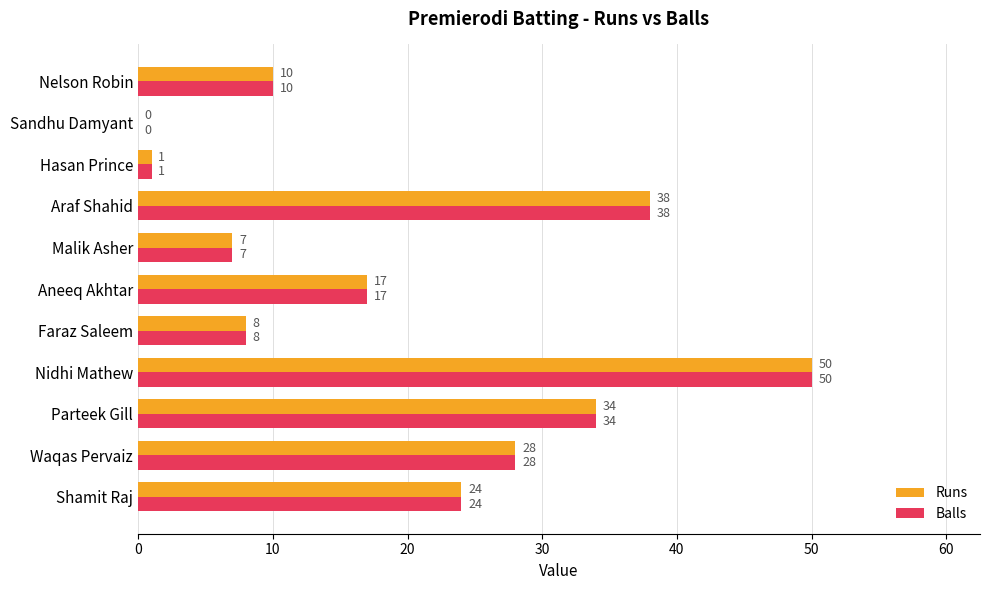

What is the average value of the Runs series?

20